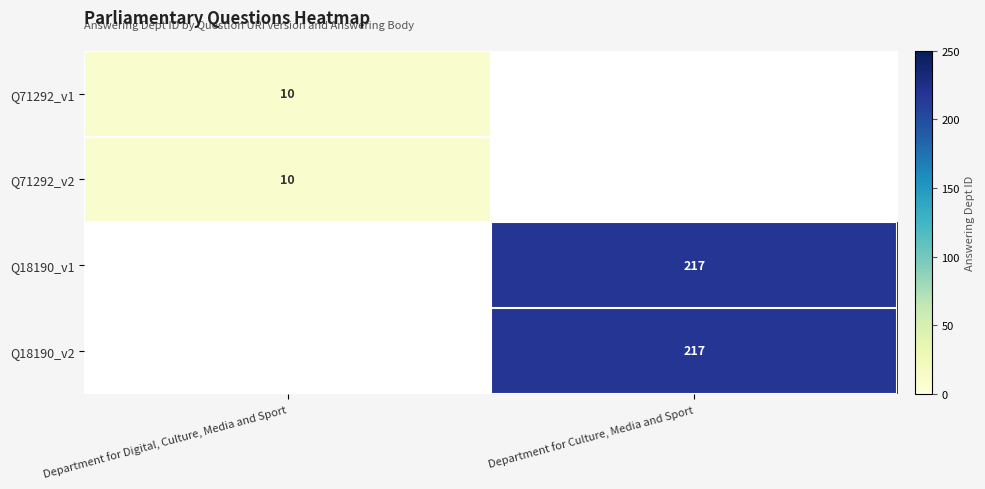

The value of Q18190_v2 at Department for Culture, Media and Sport is 217. True or false?

True